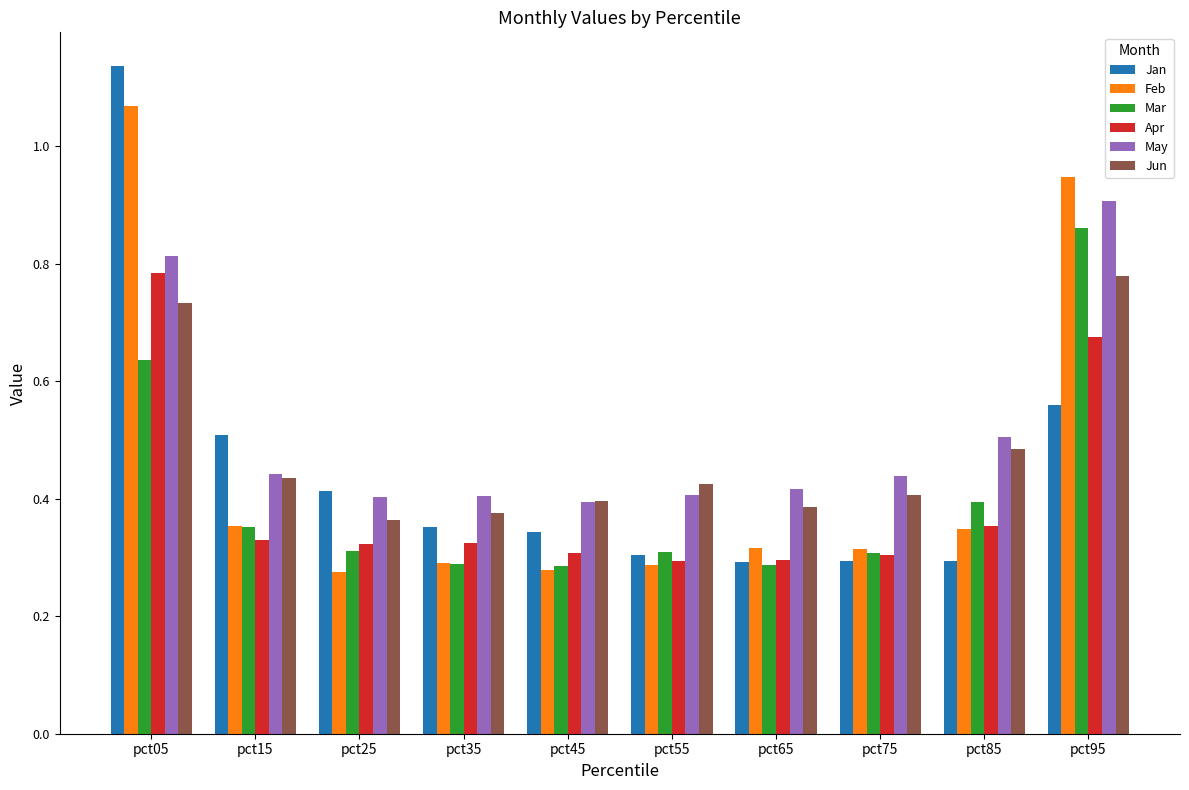

How many Jan values are between 0 and 1?

9